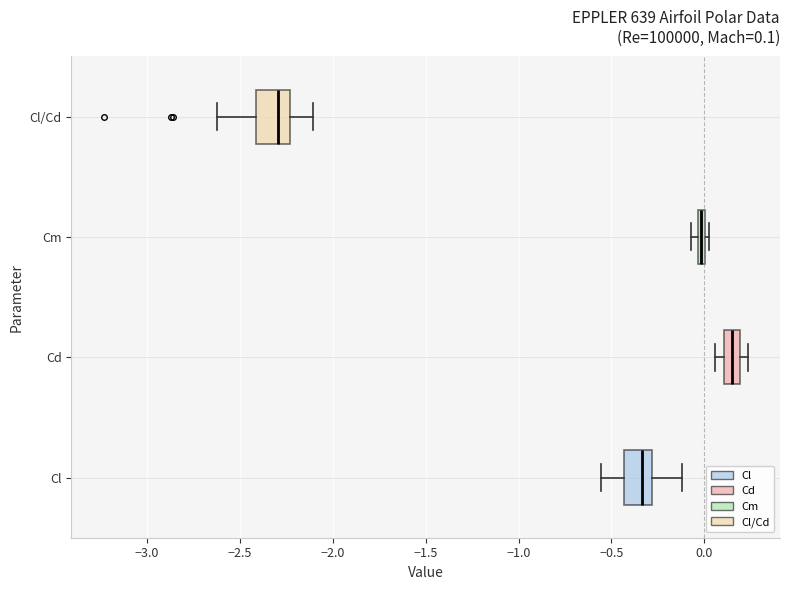

Which box has the furthest to the left median line?

Cl/Cd